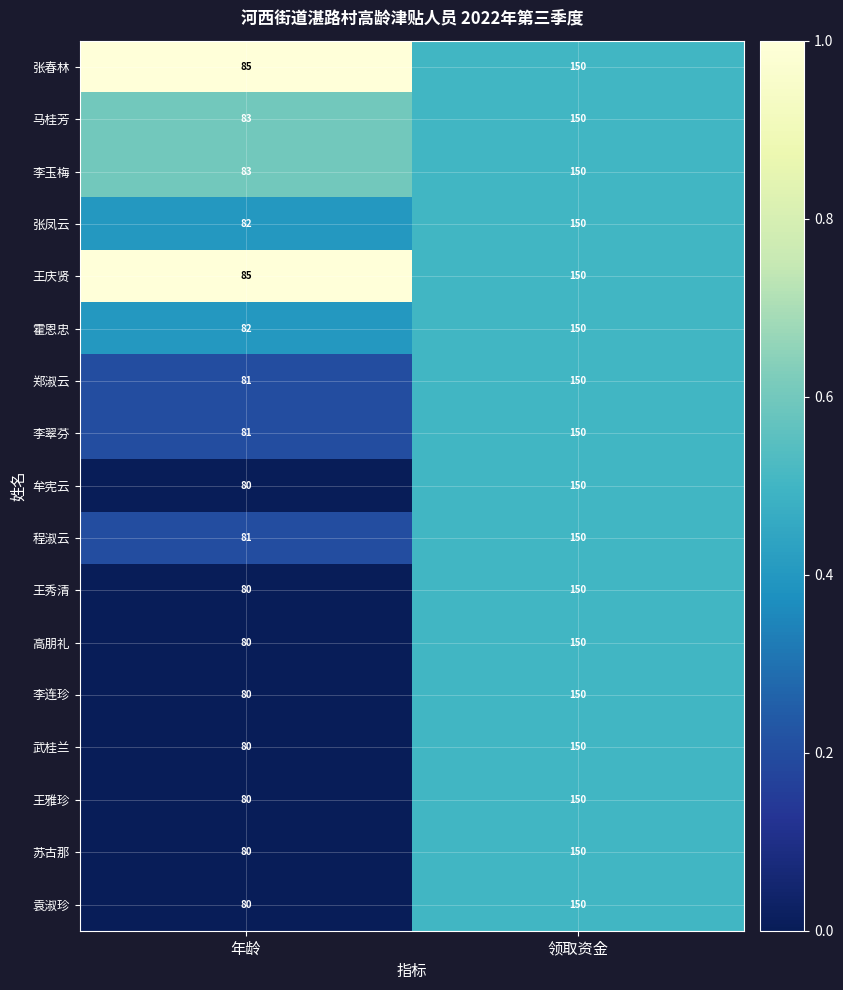

True or false: 王秀清 has a value of 30 at 年龄.

False